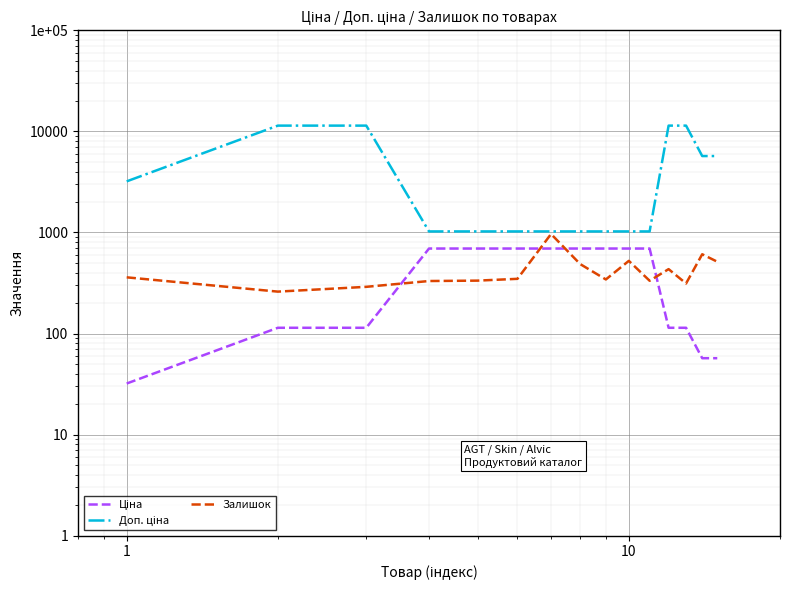

Does the chart display data point markers on the line(s)?

No